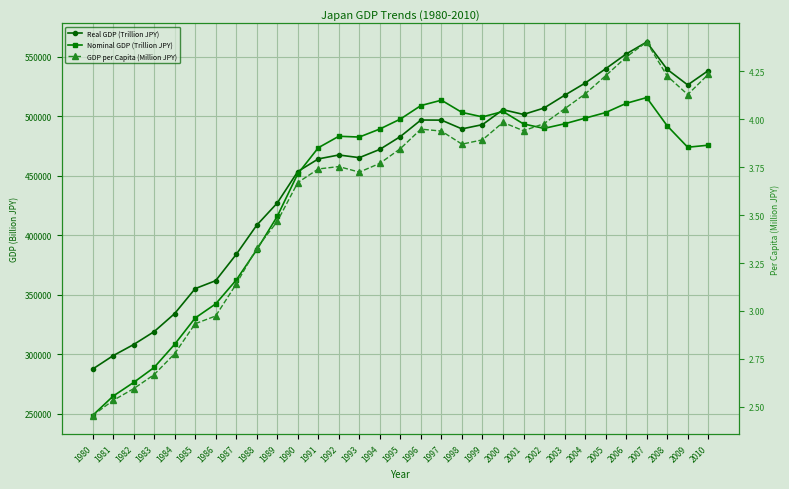

What is the average value of the Nominal GDP (Trillion JPY) series?

438072.1